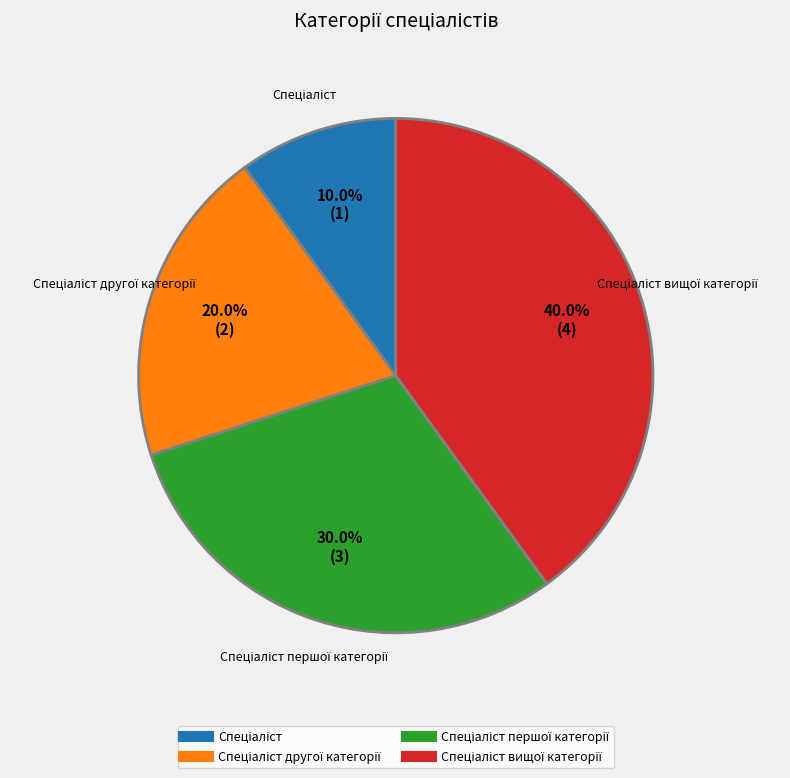

Does any single category account for the majority?

No